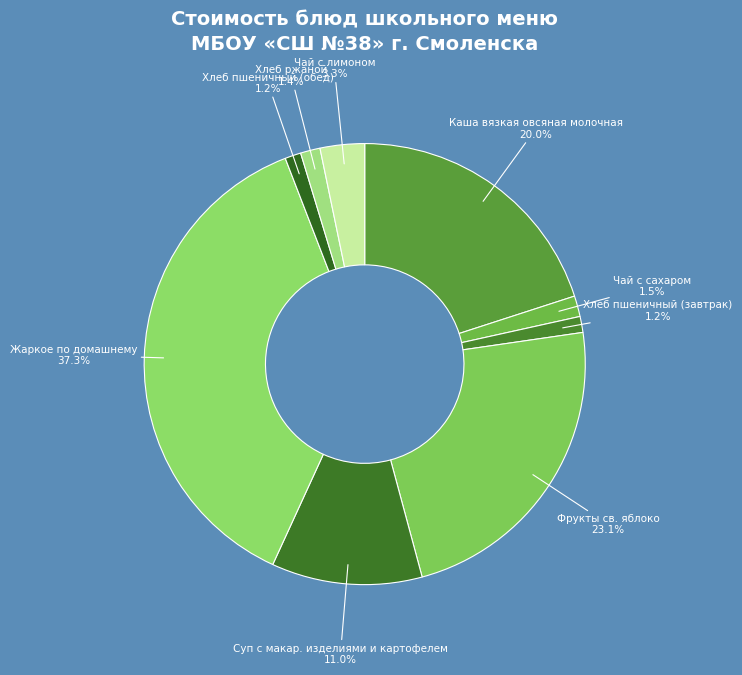

Does any single category account for the majority?

No